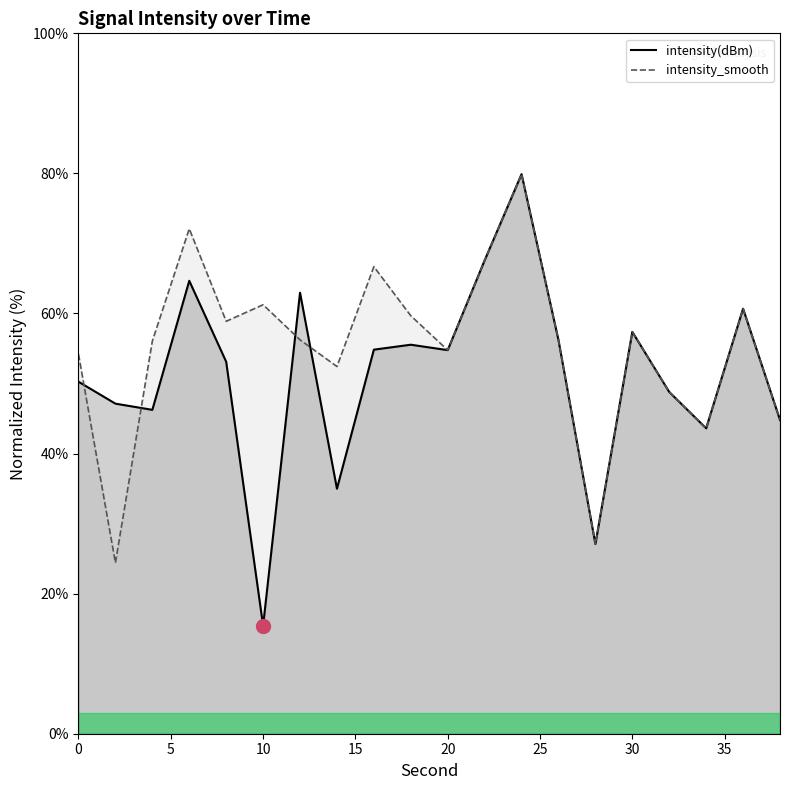

In intensity(dBm), how many points are lower than both neighbors (excluding endpoints)?

6